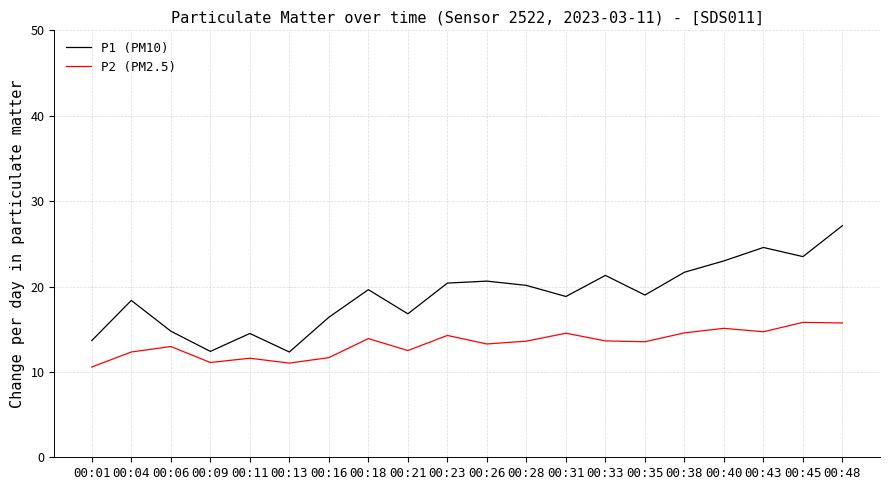

True or false: P2 (PM2.5) has a value of 13.0 at 00:06.

True